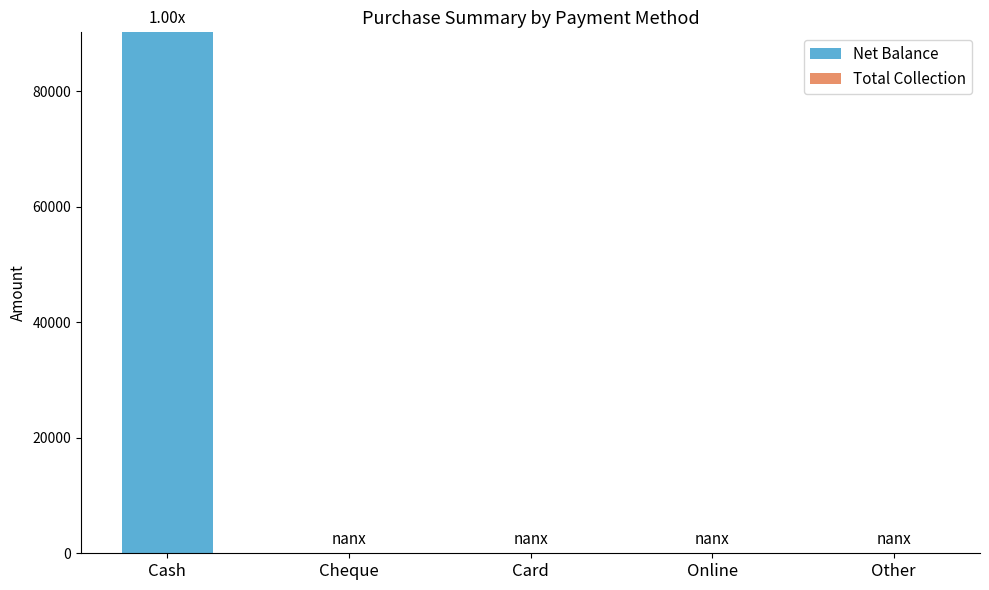

How many categories are shown in the chart?

5